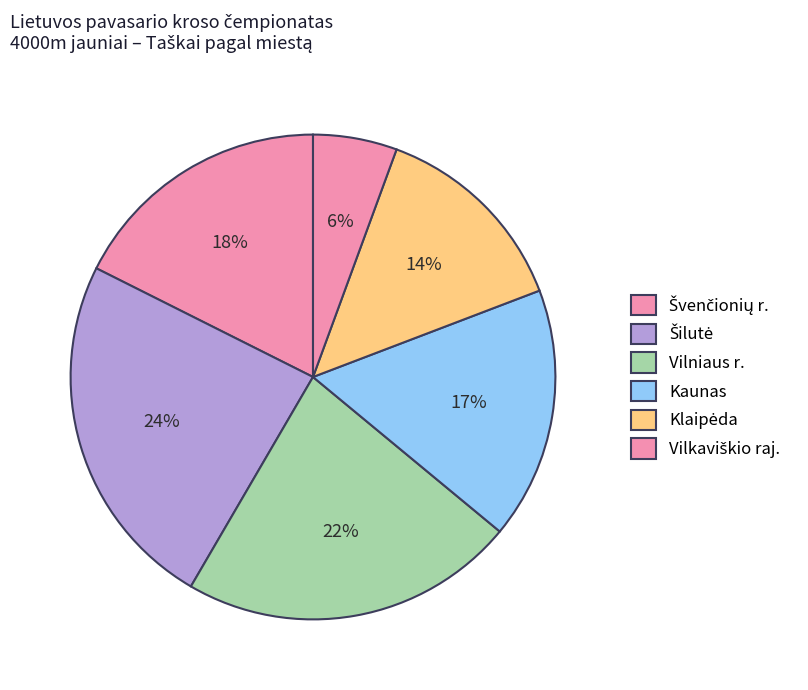

How many segments does this pie chart have?

6